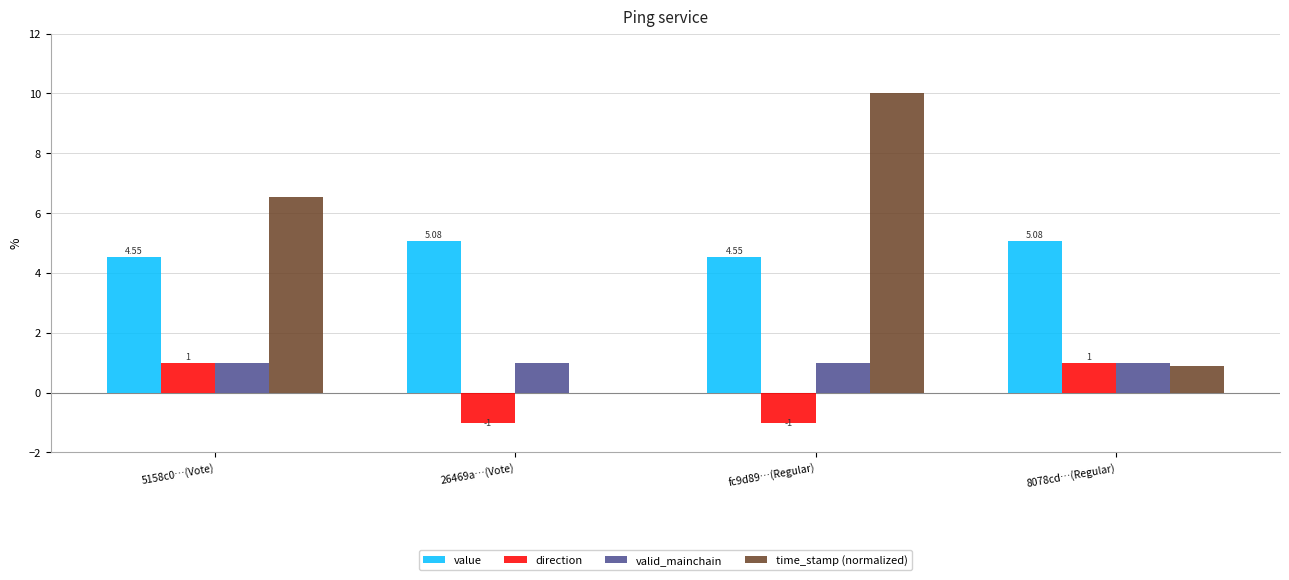

Which series changed the most between 5158c0…(Vote) and 8078cd…(Regular)?

time_stamp (normalized)